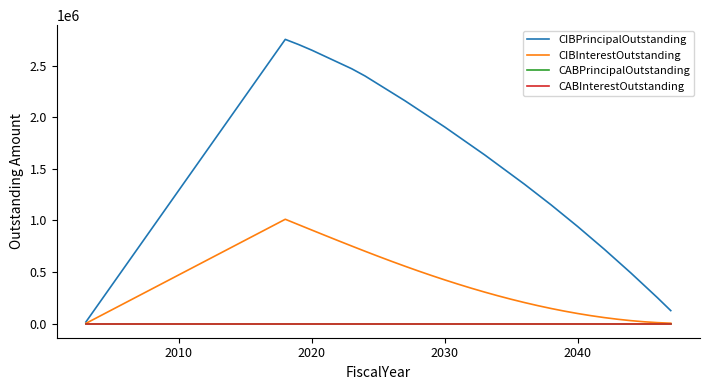

What is the difference between the maximum and minimum values in the CIBPrincipalOutstanding series?

2740000.0